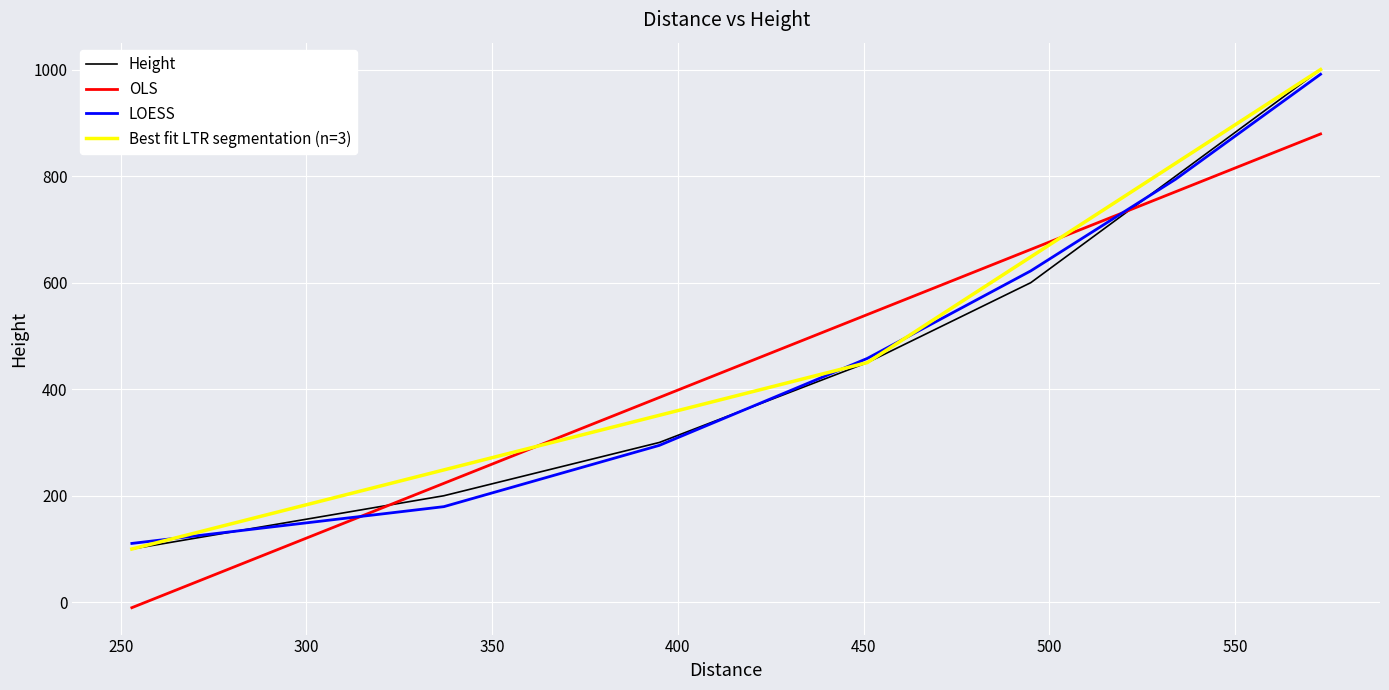

What is the maximum value for OLS?

879.1